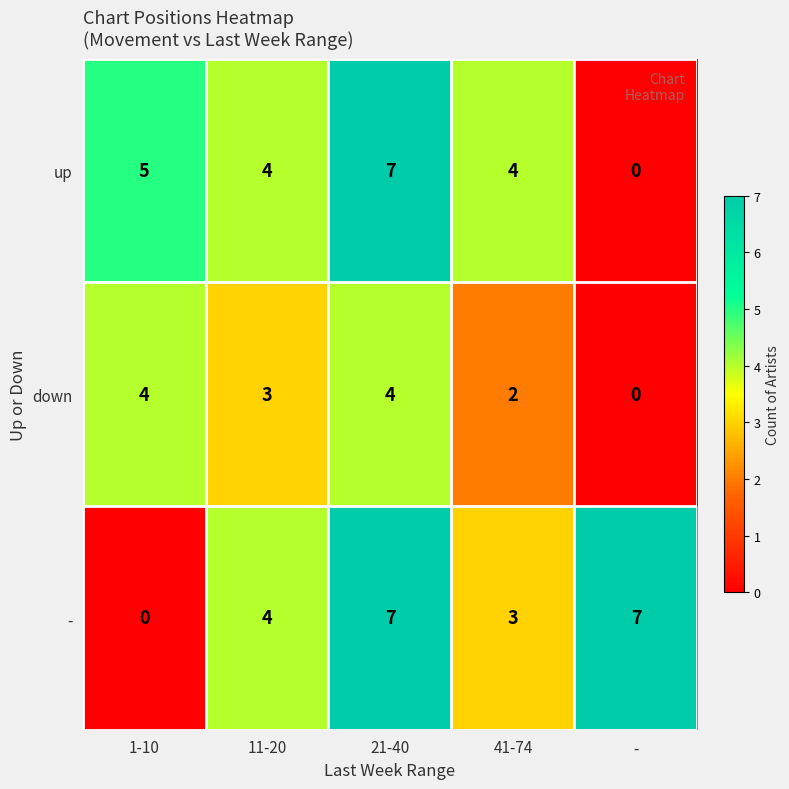

At 41-74, list the series in order from largest to smallest.

up, -, down